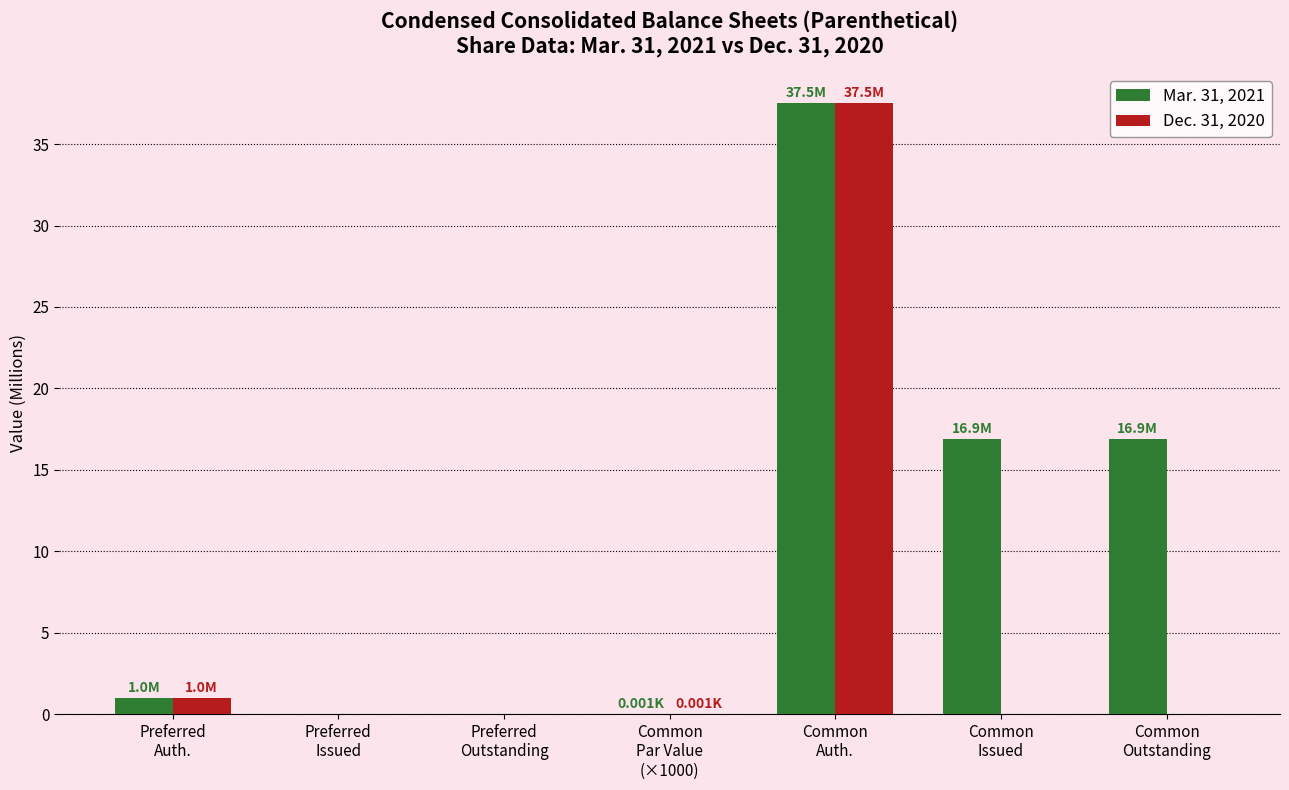

Are the bars horizontal?

No